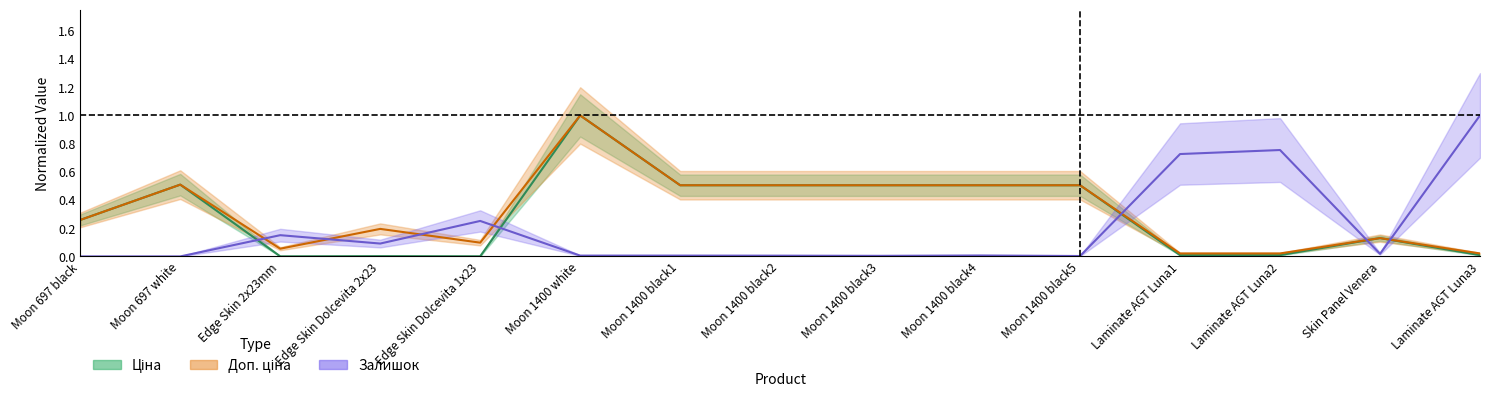

What position from the right is Moon 1400 white?

10